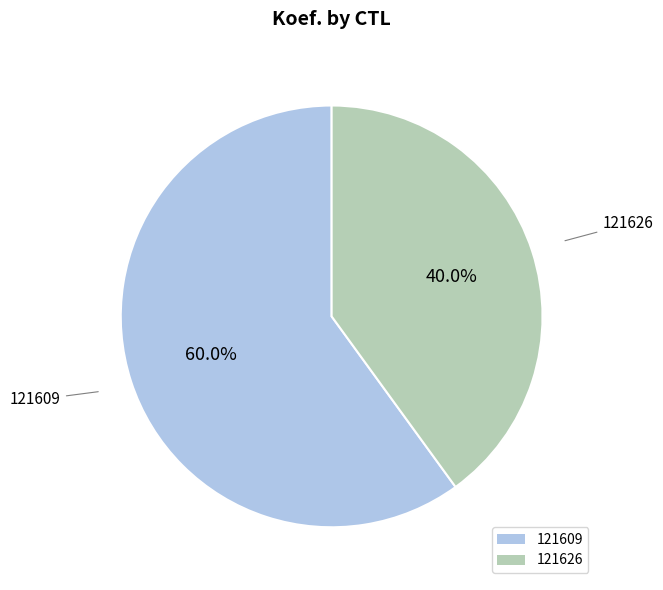

Combined, what portion of the pie is 121626 and 121609?

100.0%